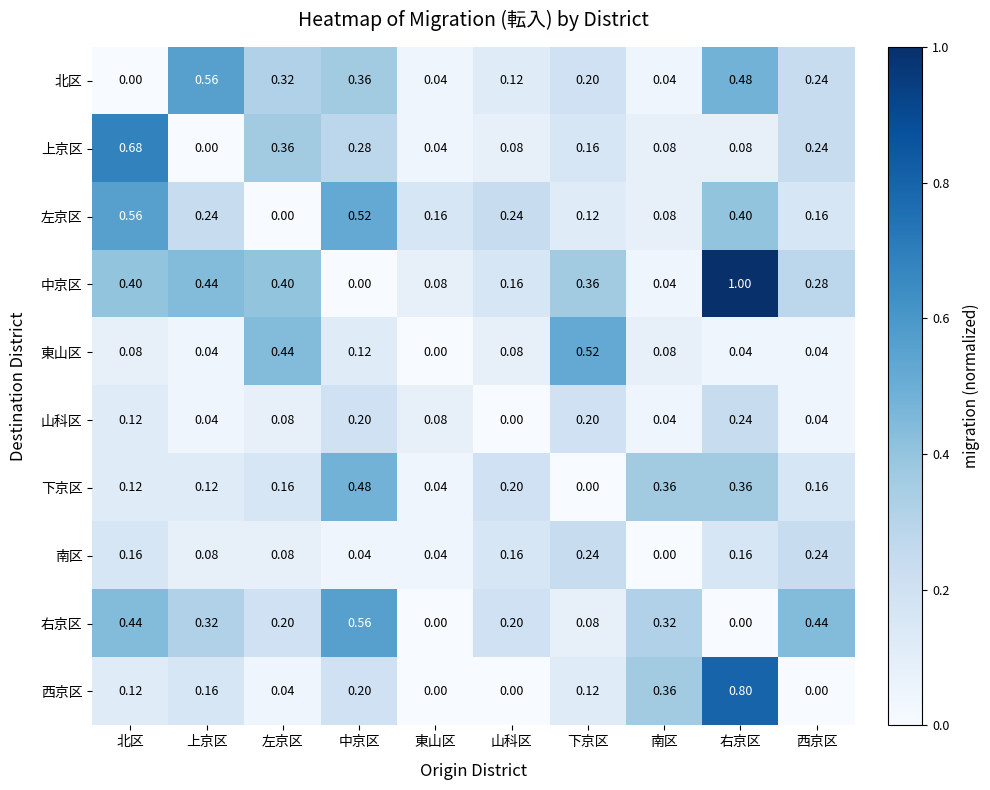

What is the spread (max minus min) of values at 山科区?

0.2